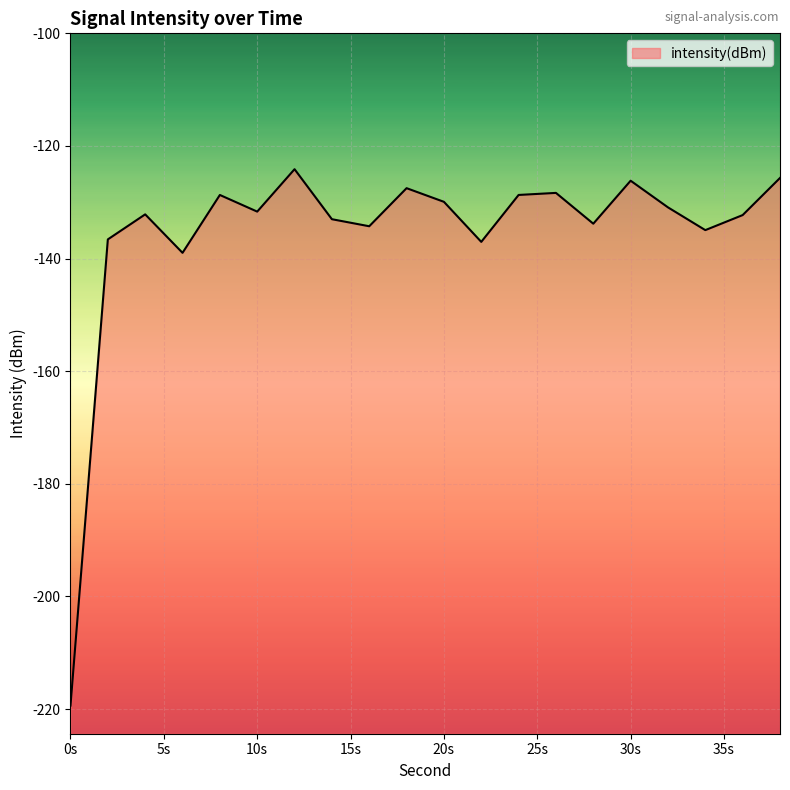

What is the difference between the maximum and minimum values?

95.2